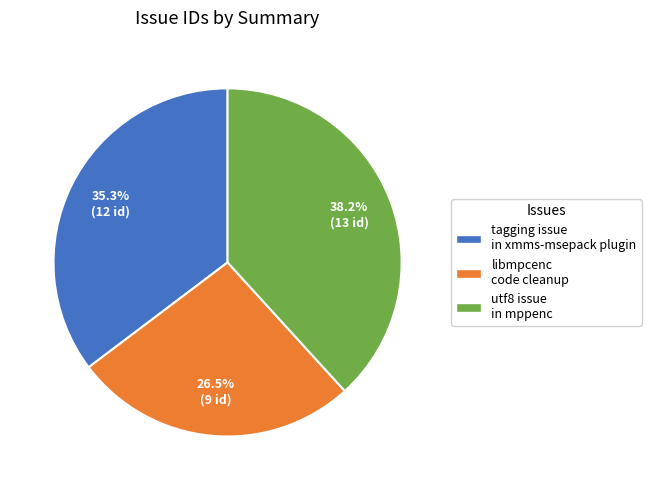

Is there any slice that represents more than half of the pie?

No